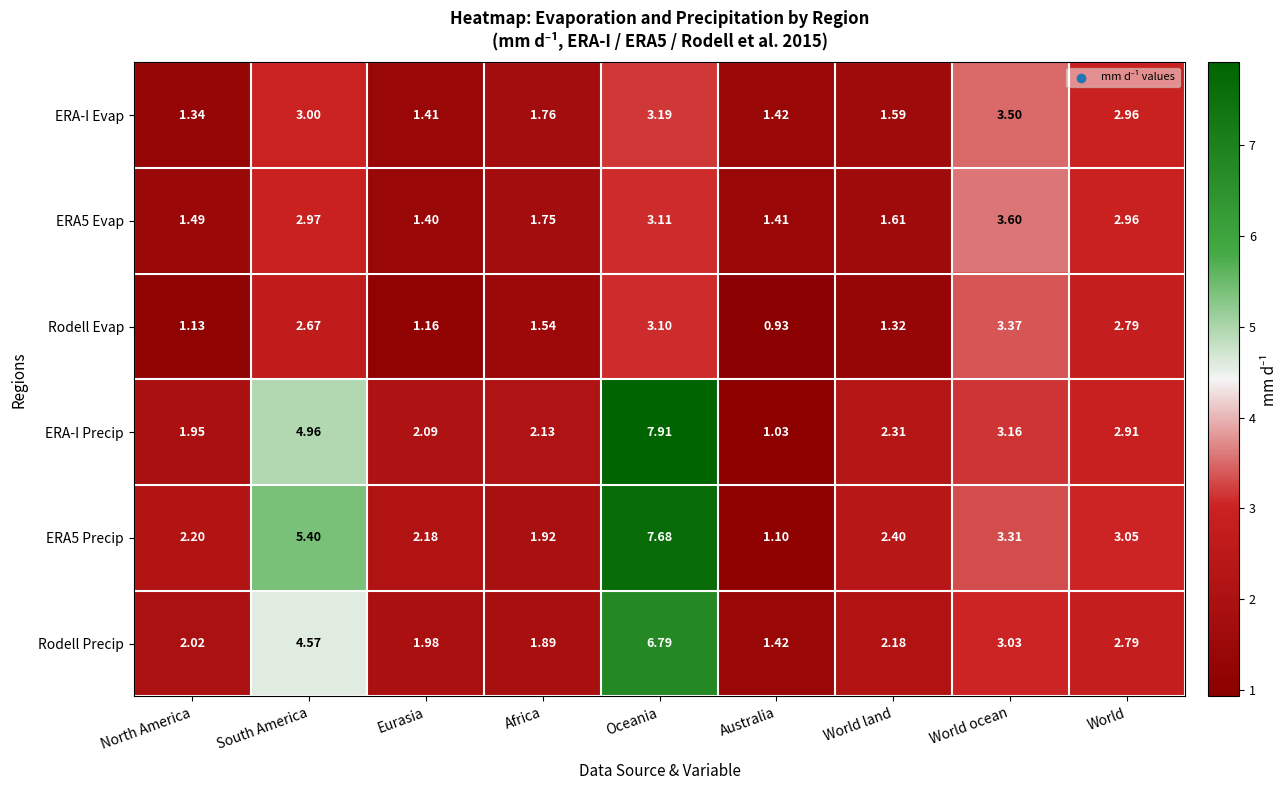

What is the spread (max minus min) of values at World?

0.3